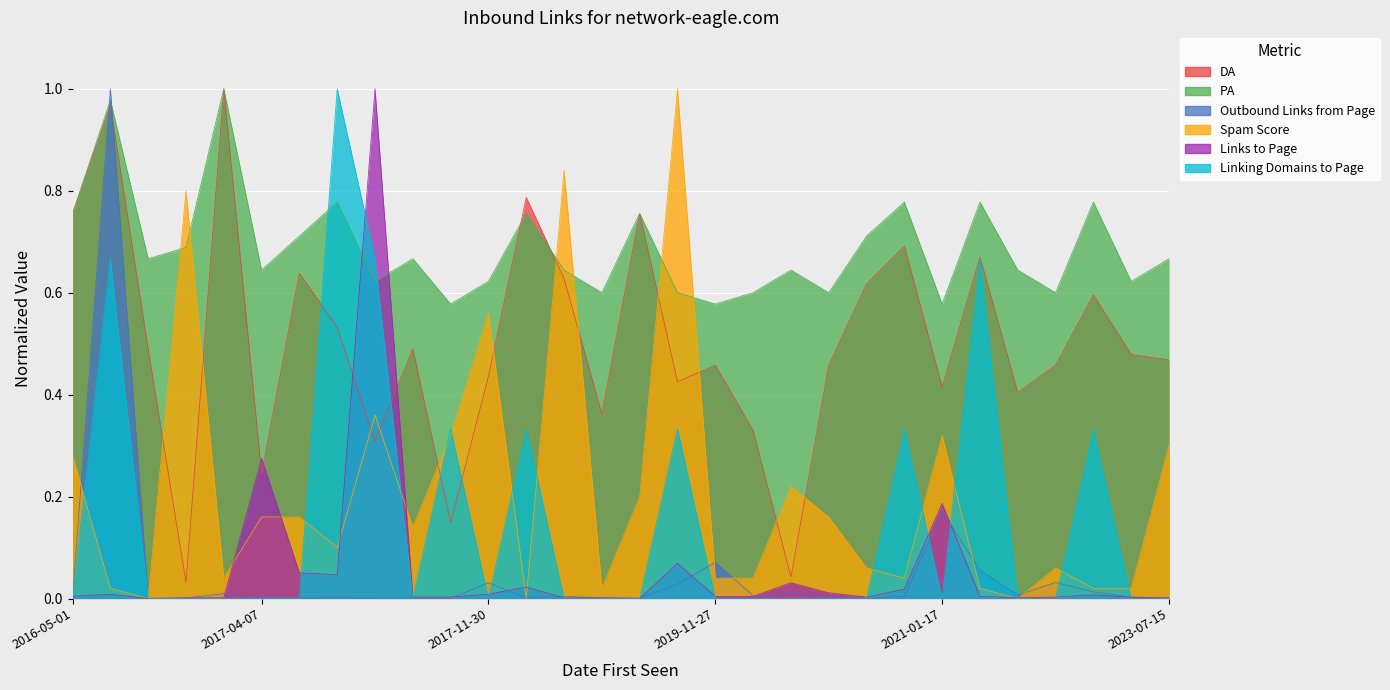

Where is the first local minimum for Links to Page?

2017-02-10